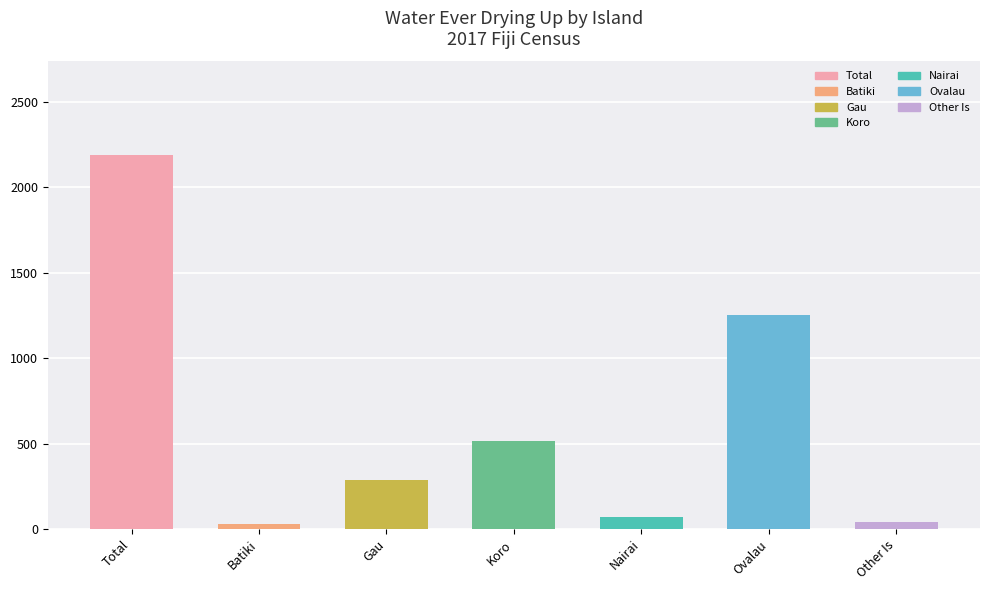

What is the value of the 4th bar from the left?

515